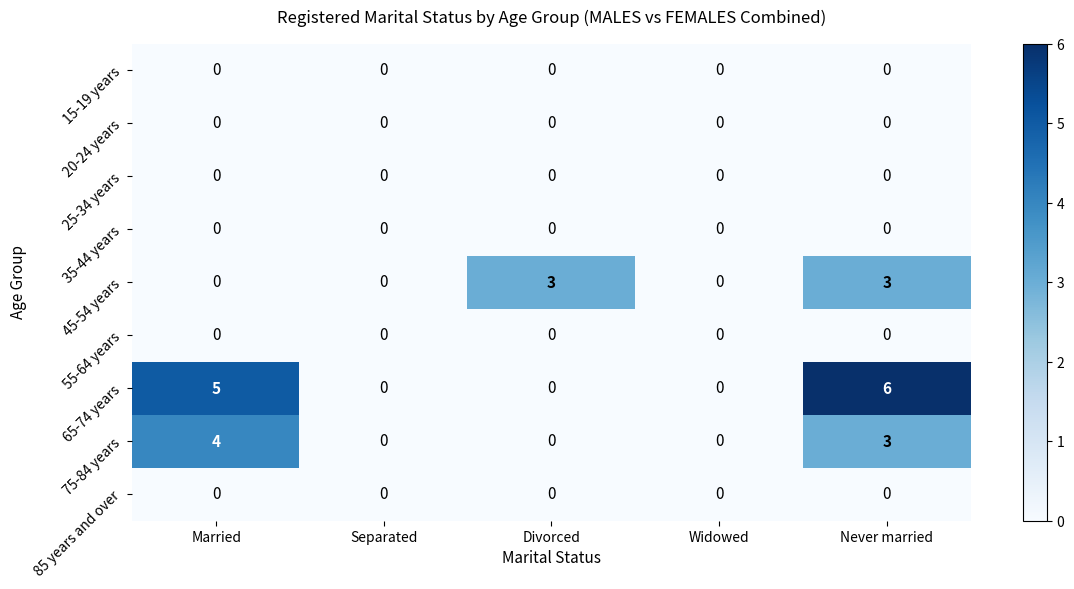

Which label corresponds to the largest value in the chart?

Never married